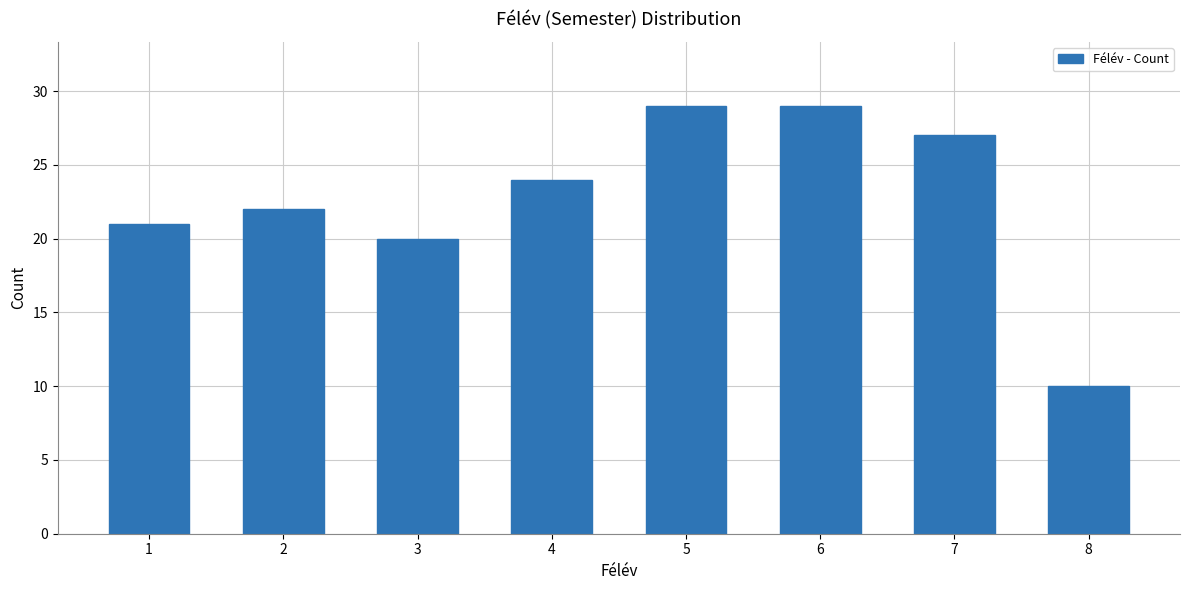

Reading left to right, extract all data points from this chart.

21	22	20	24	29	29	27	10